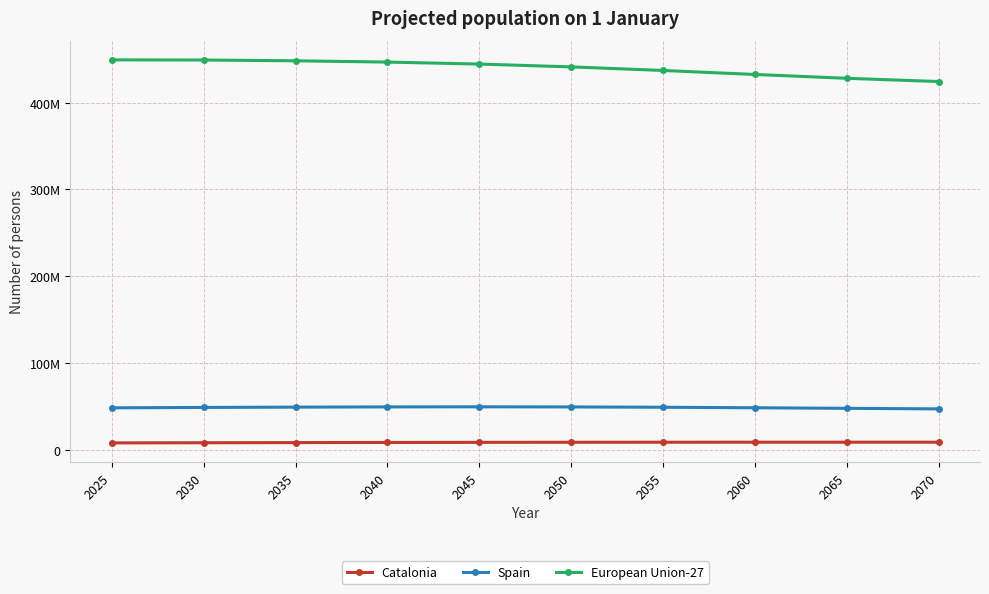

At which label does European Union-27 reach its peak?

2025